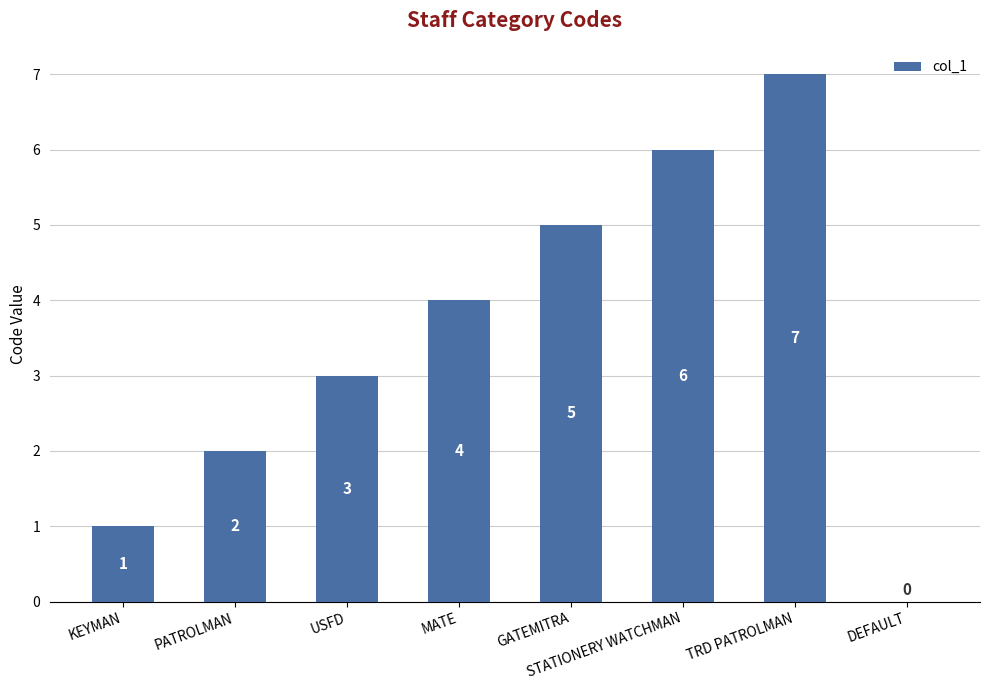

How many series are shown in this chart?

1